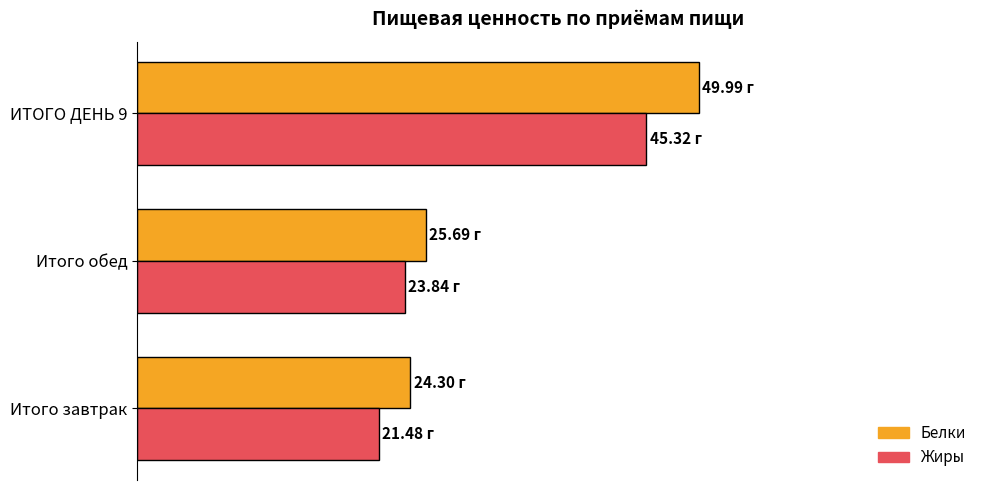

What is the average value of the Жиры series?

30.2